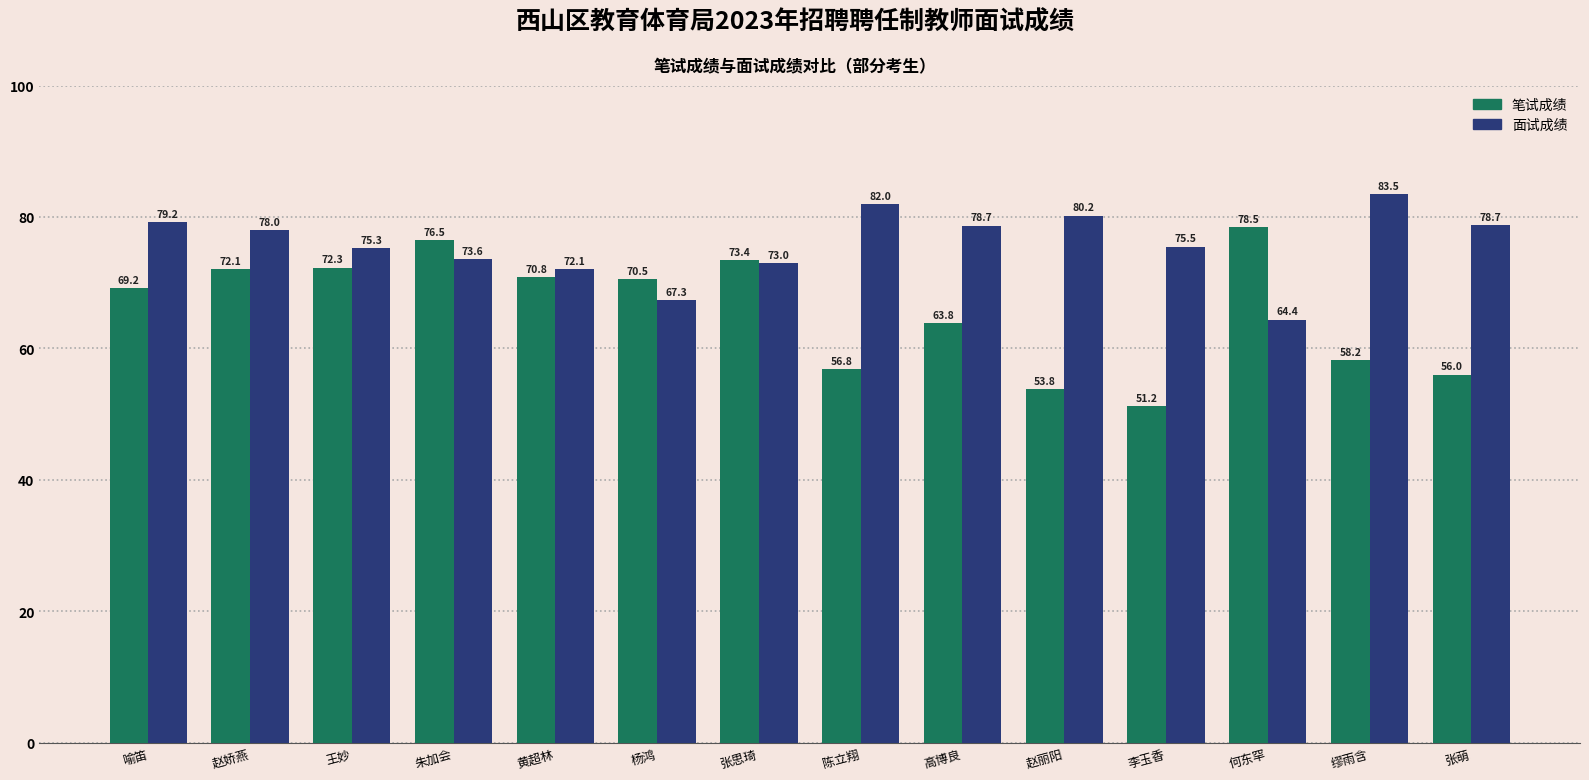

Is it true that 笔试成绩 equals 106.6 at 朱加会?

False